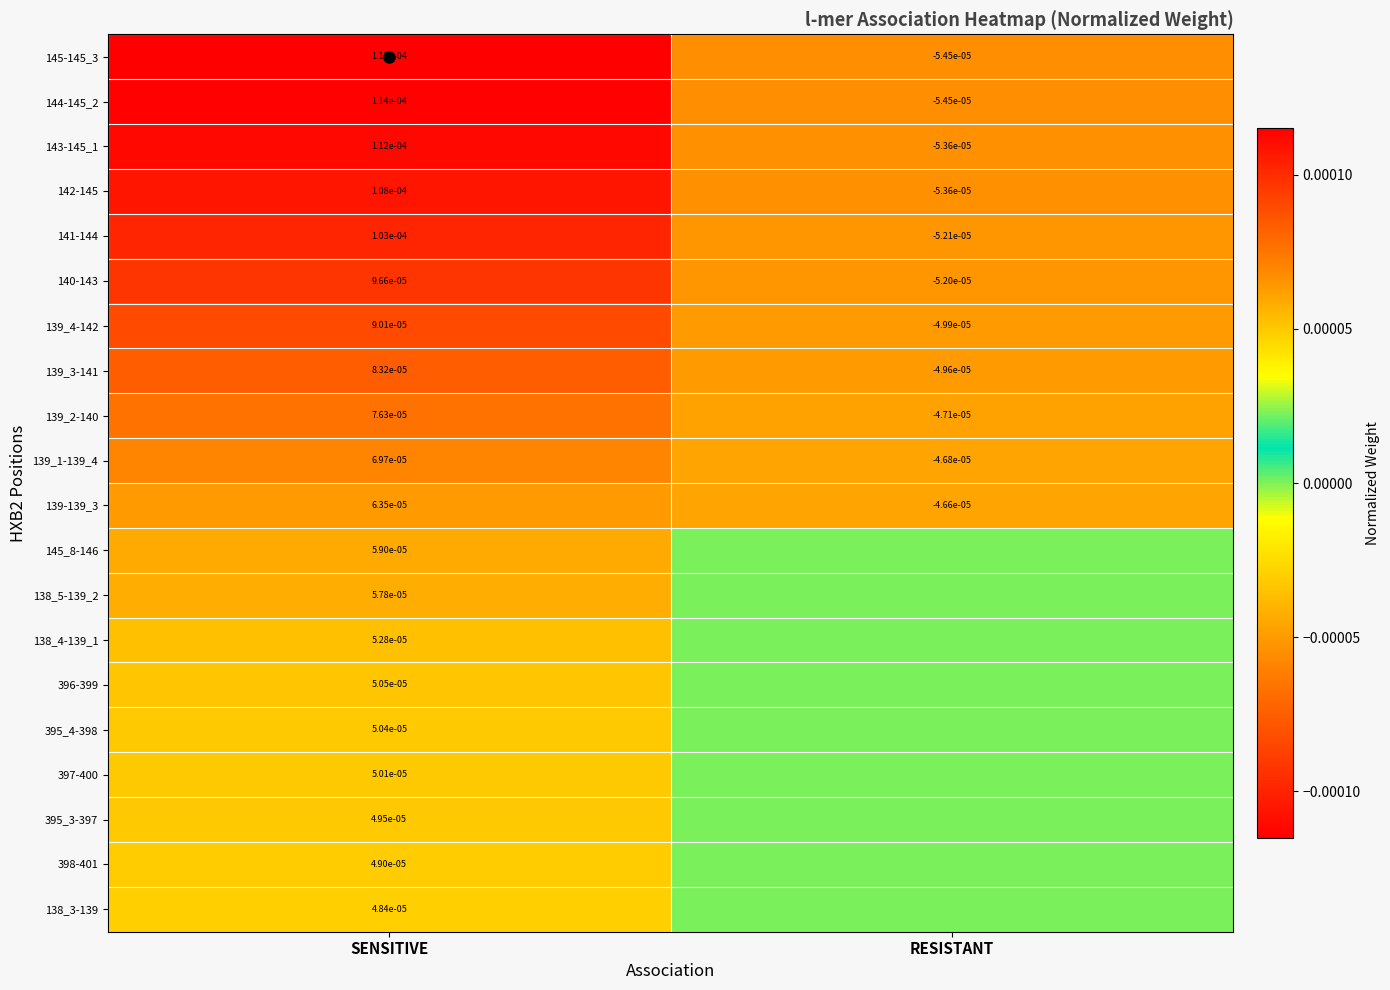

Is it true that 139_2-140 equals -0.0 at RESISTANT?

True